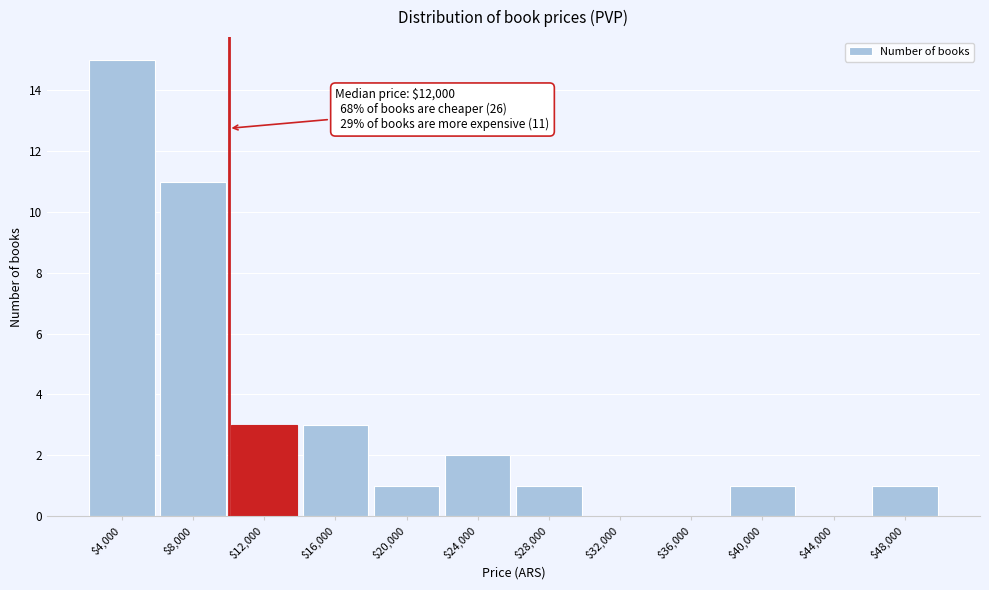

What is the greatest value displayed?

15